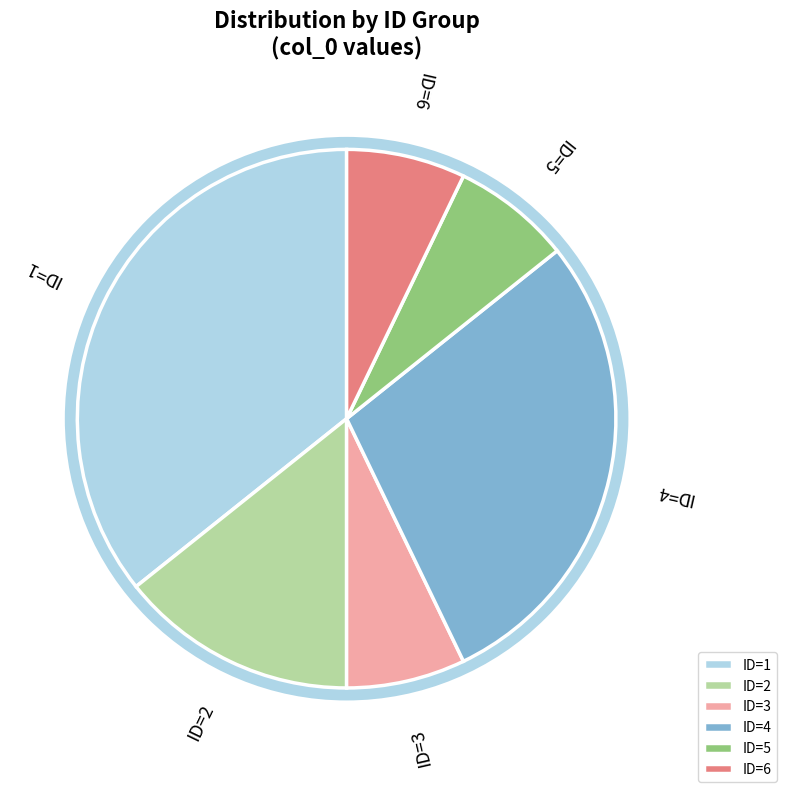

What is the ratio of the value at ID=4 to the value at ID=6?

4.0